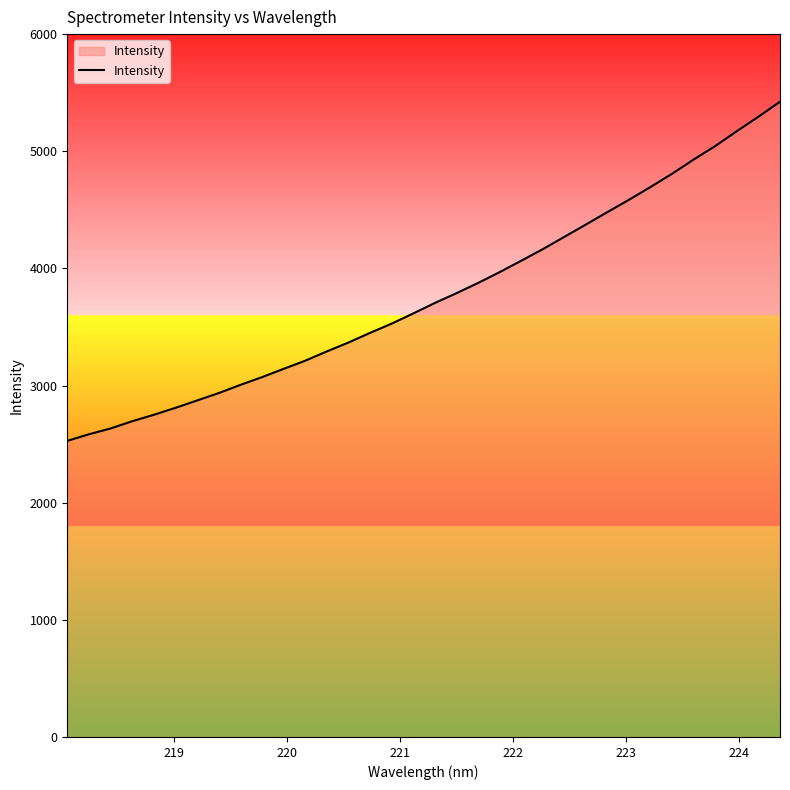

What is the difference between the maximum and minimum values?

2895.0